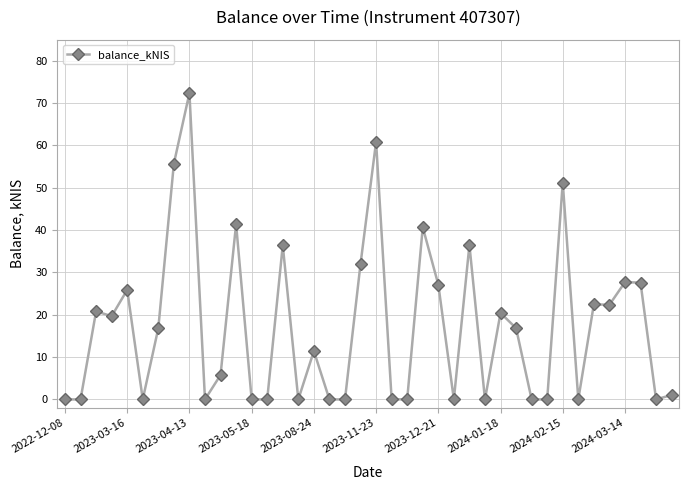

What is the average value?

17.3